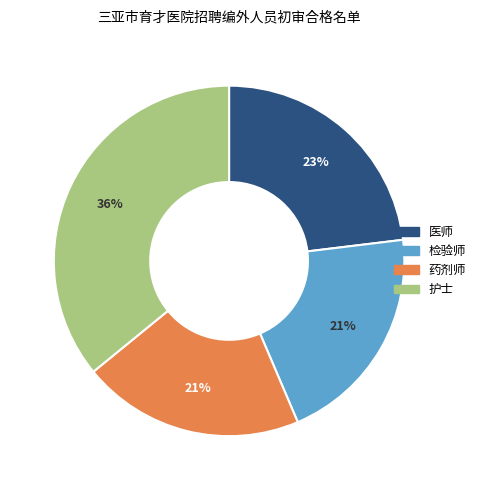

Which category has the biggest portion of the pie?

护士